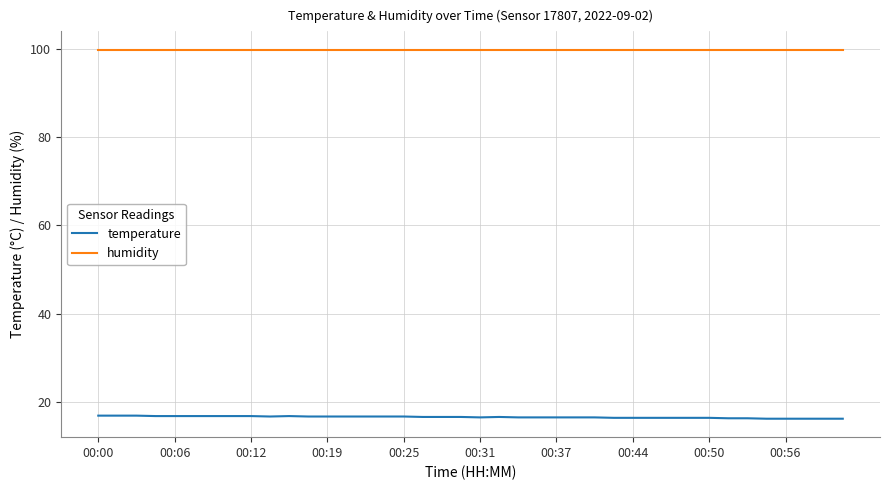

What is the average value of the temperature series?

16.5